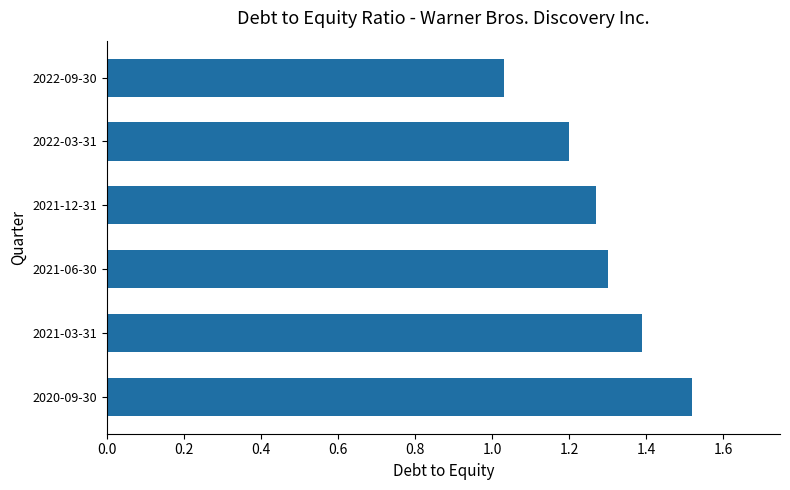

True or false: the data shows 2.0 at 2021-06-30.

False